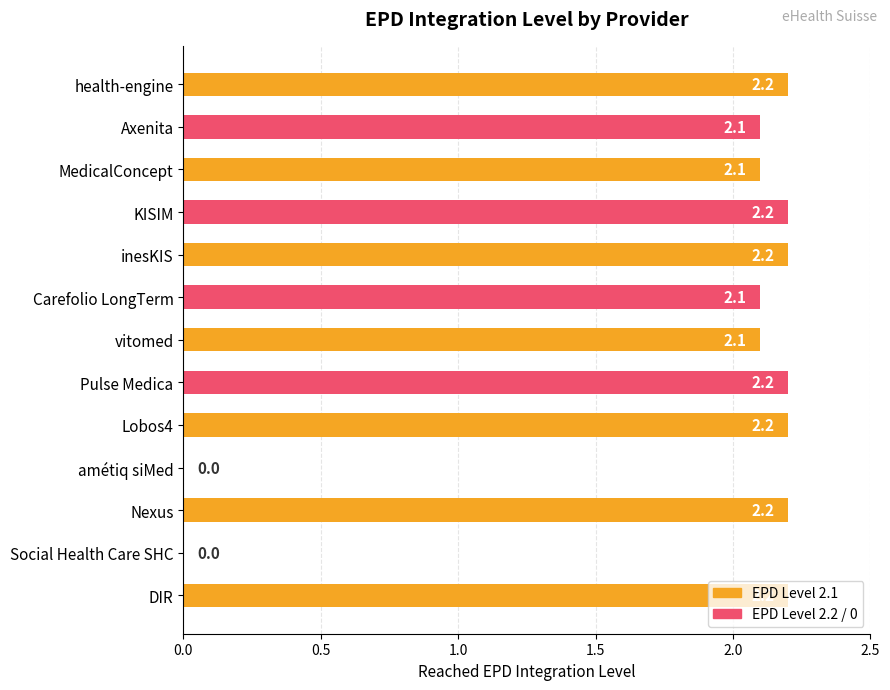

What is the sum of all values?

23.8